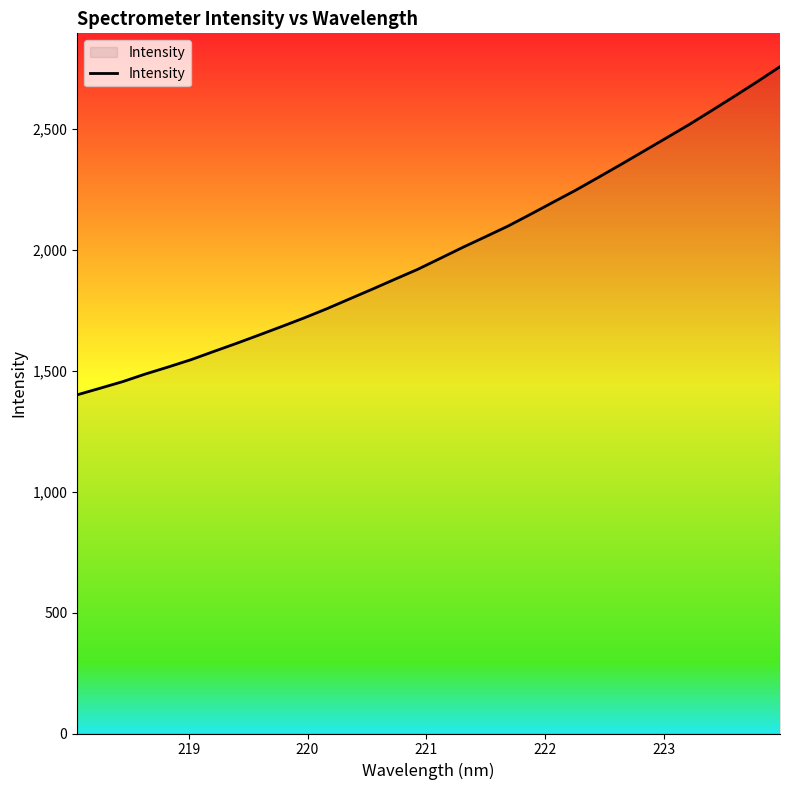

What is the difference between the maximum and minimum values?

1356.6